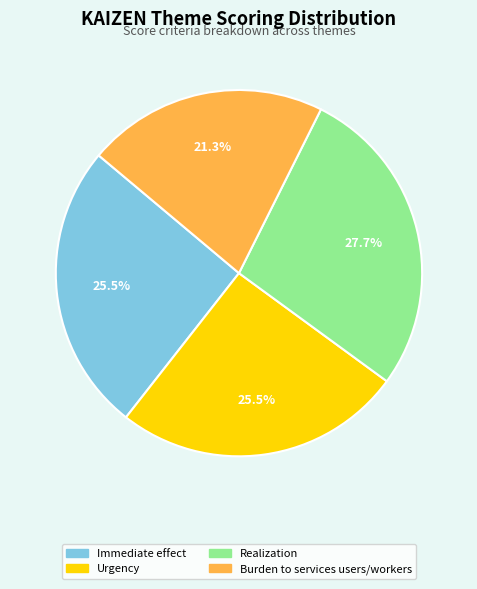

Is there a majority slice in this chart?

No